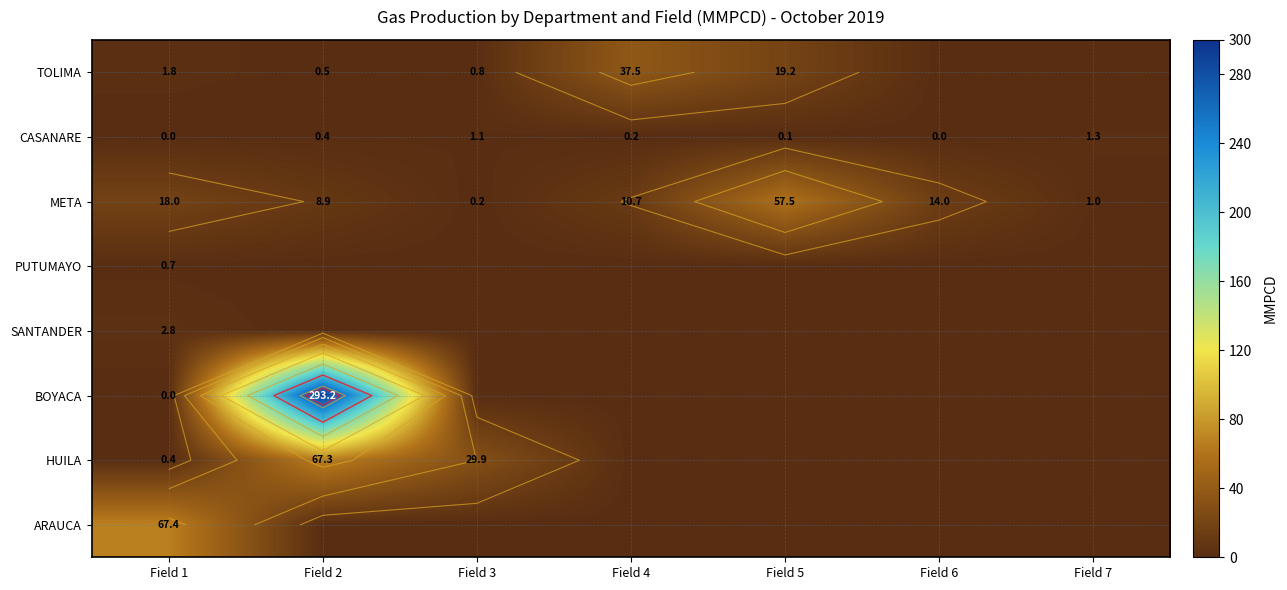

What is the spread (max minus min) of values at Field 6?

14.0